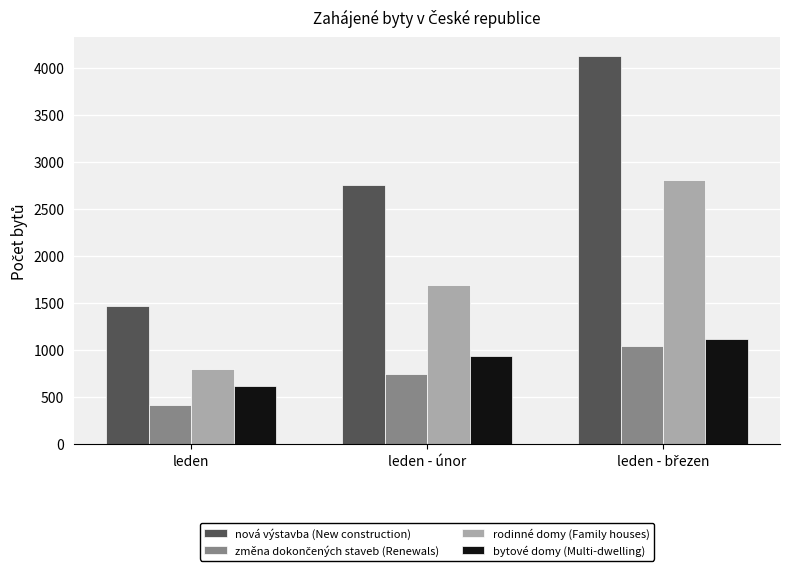

How many groups of bars are there?

3